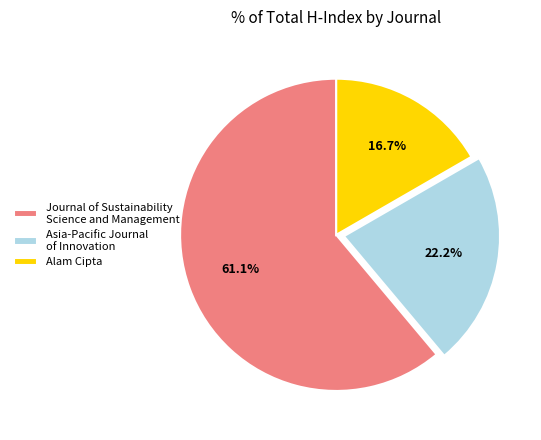

Does Journal of Sustainability Science and Management account for over 50% of the chart?

Yes